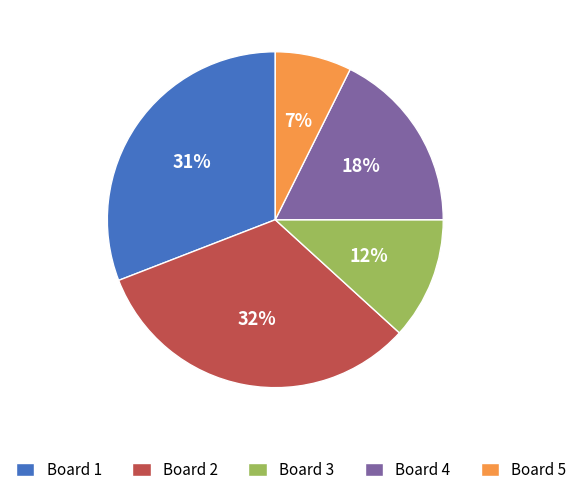

To the nearest percent, what portion does Board 1 represent?

31%